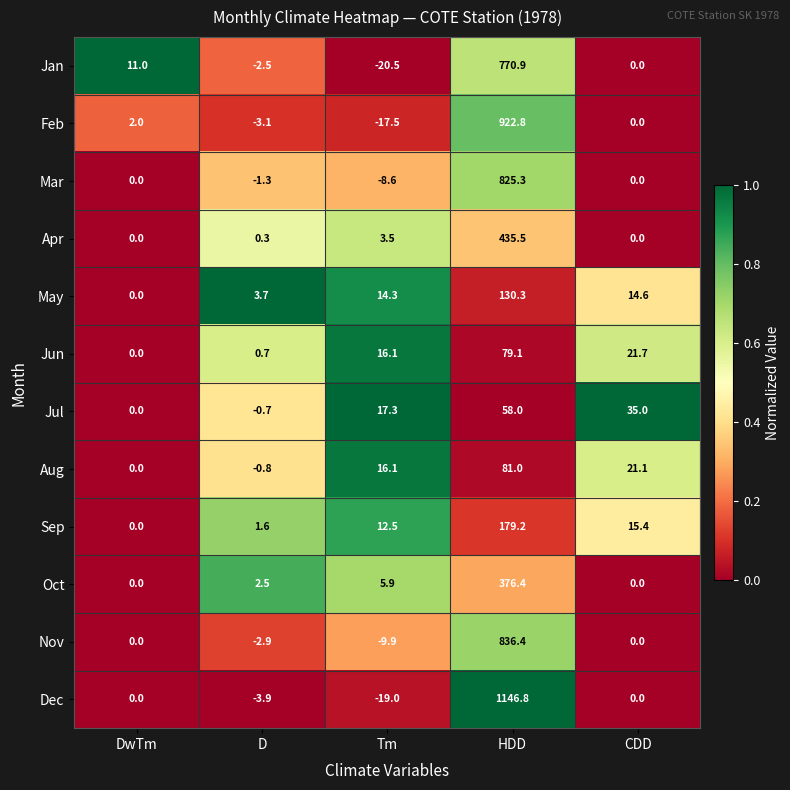

How many data points does each series have?

5